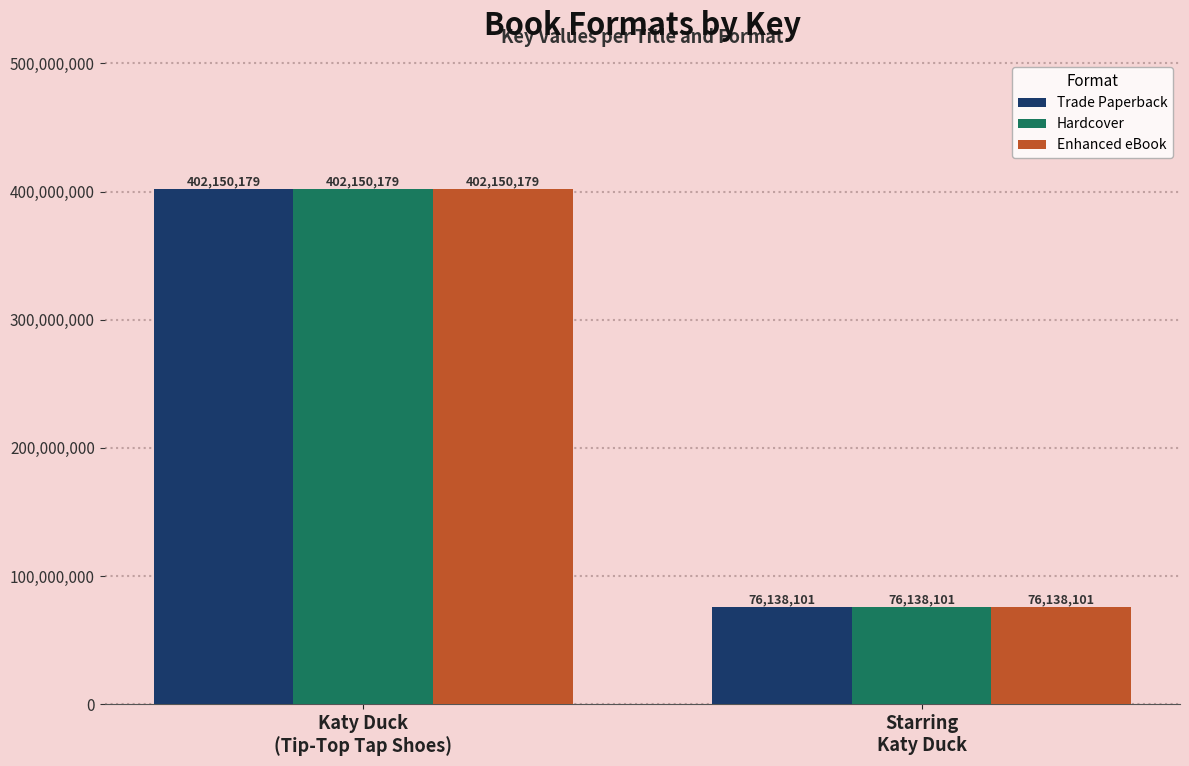

The Enhanced eBook series shows 102945389 at Starring
Katy Duck. True or false?

False